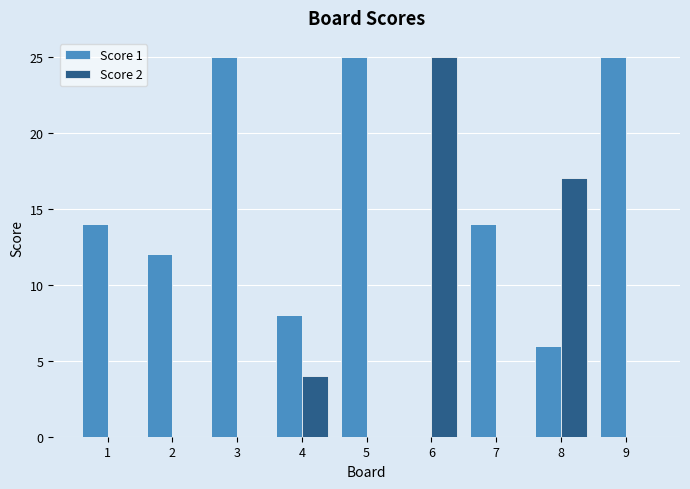

How many series are shown in this chart?

2